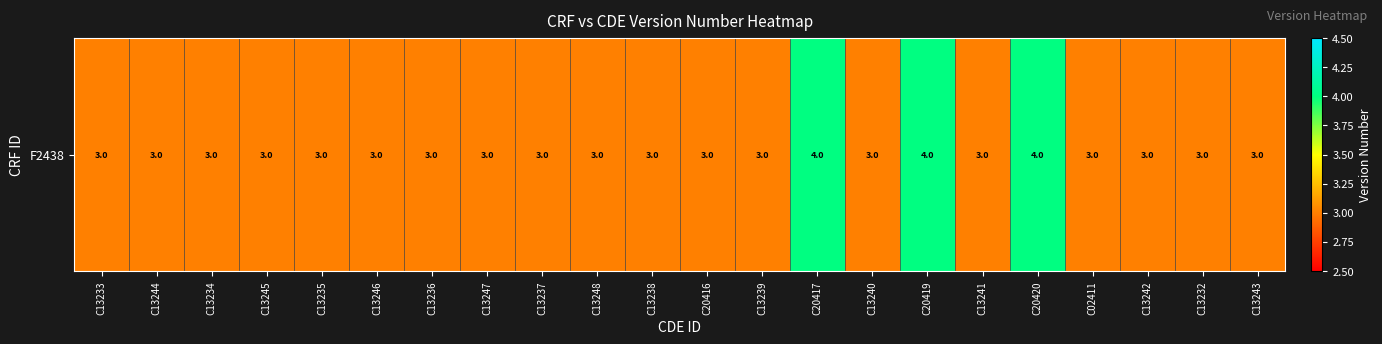

What is the difference between the maximum and minimum values?

1